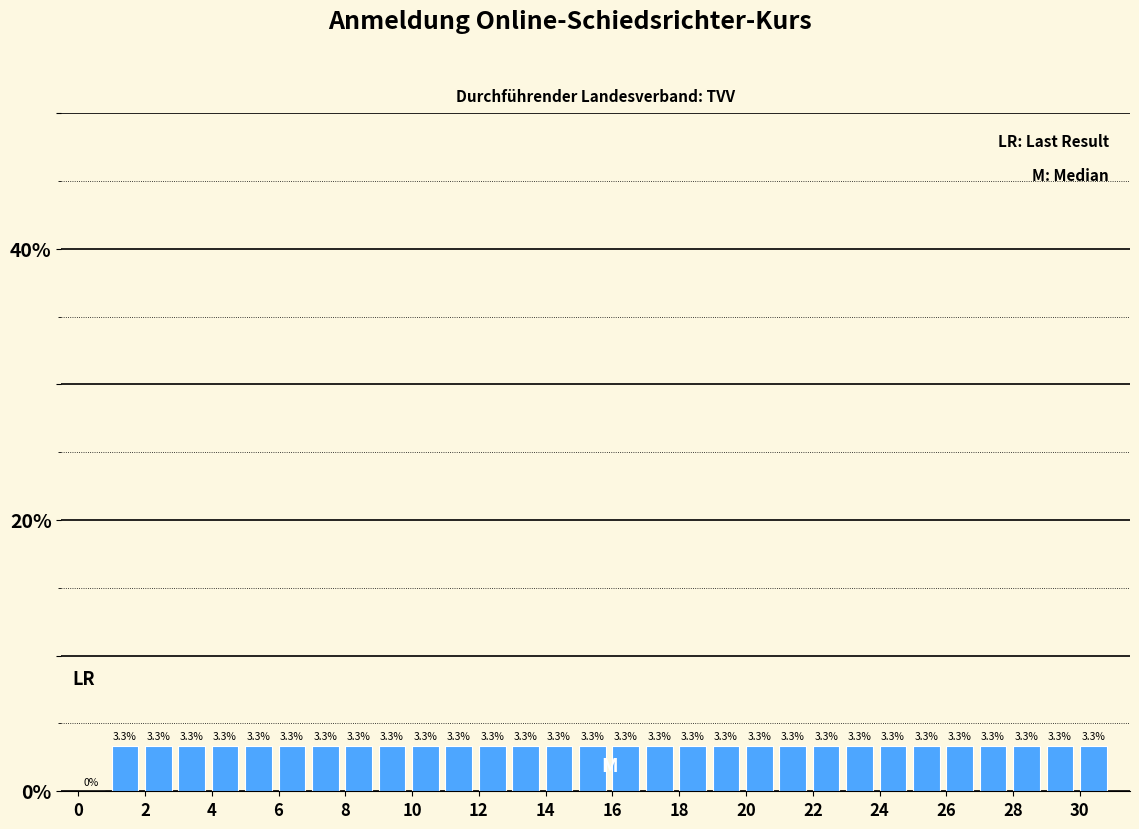

What is the height of the bar covering 20 to 21 on the x-axis?

3.3